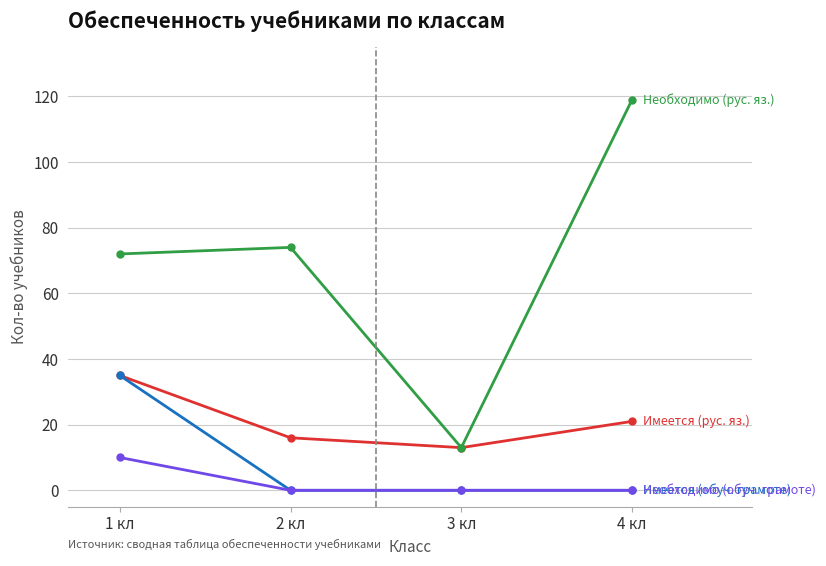

Does the chart display data point markers on the line(s)?

Yes